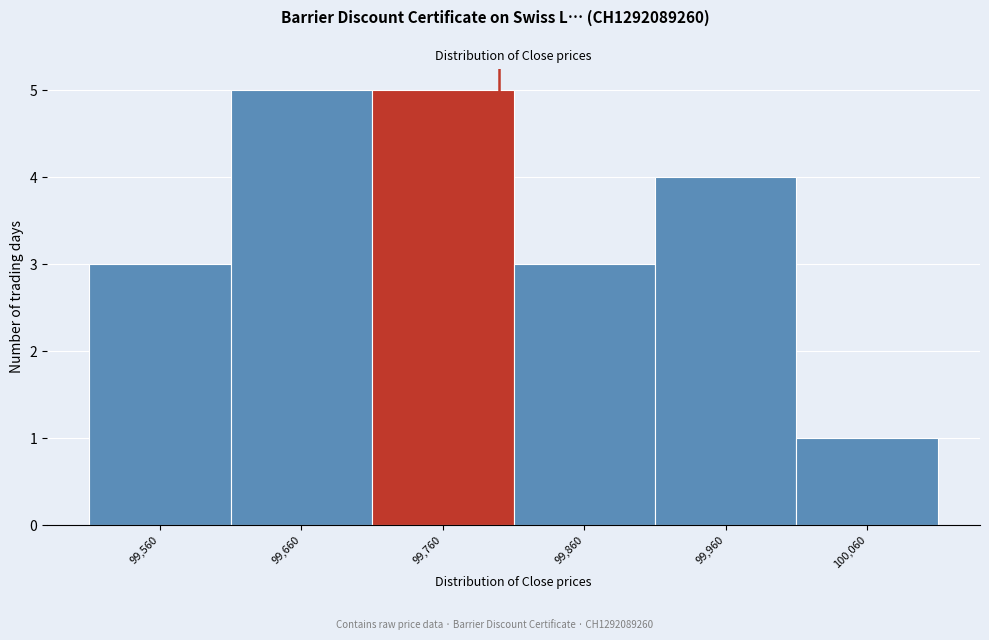

Reading left to right, extract all data points from this chart.

3	5	5	3	4	1